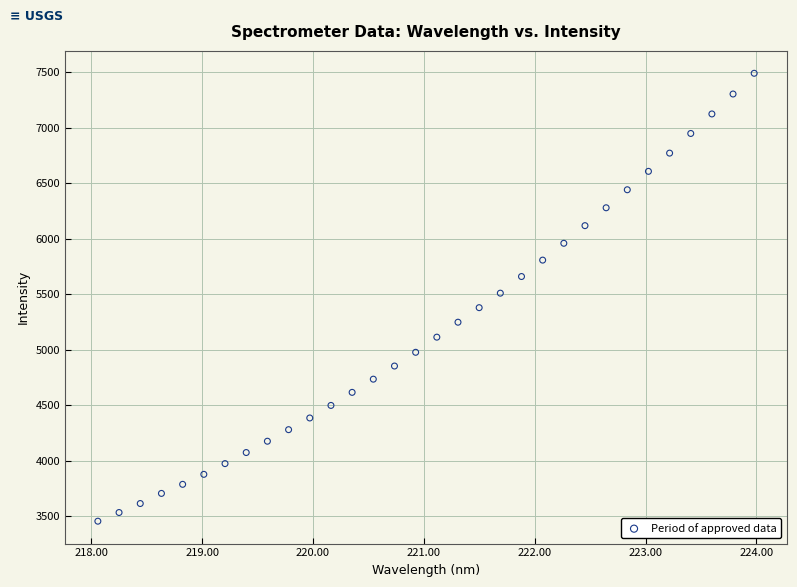

What is the range of Y values (max minus min)?

4034.5